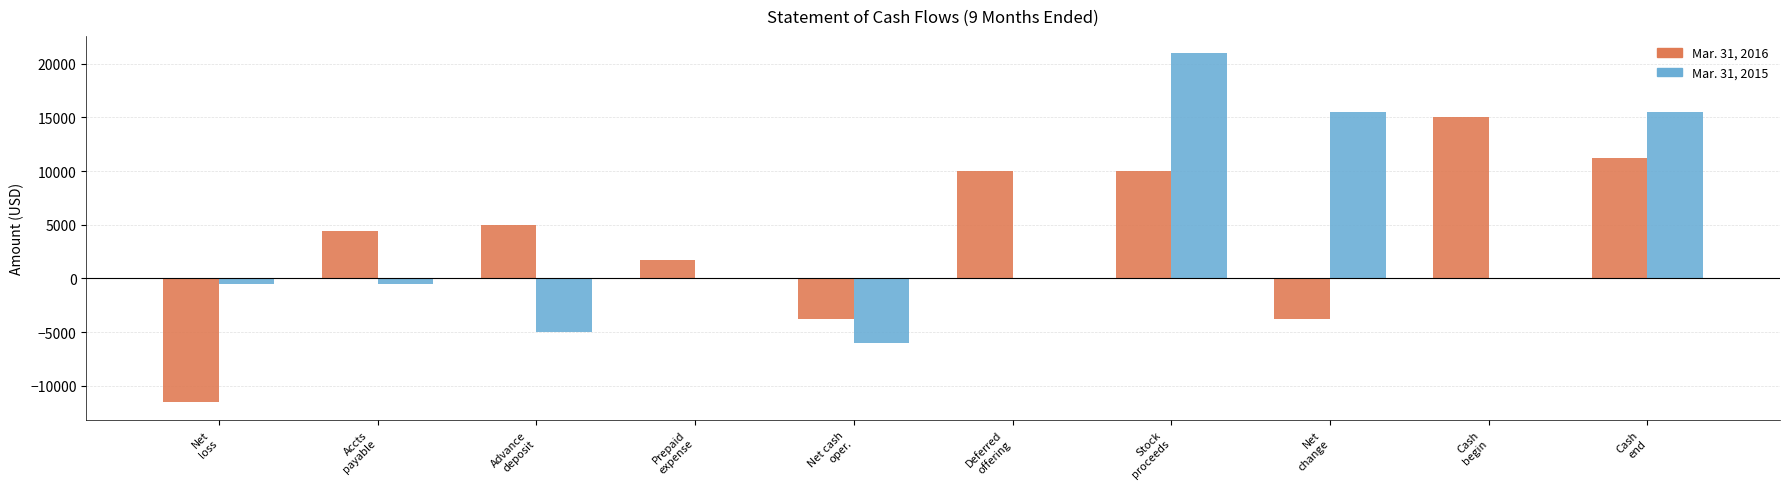

What is the maximum value shown in the chart?

20970